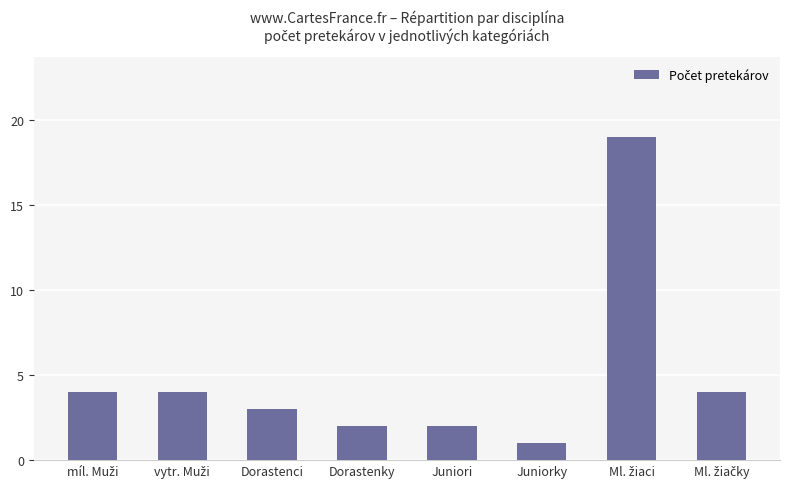

What is the label of the 5th bar from the left?

Juniori